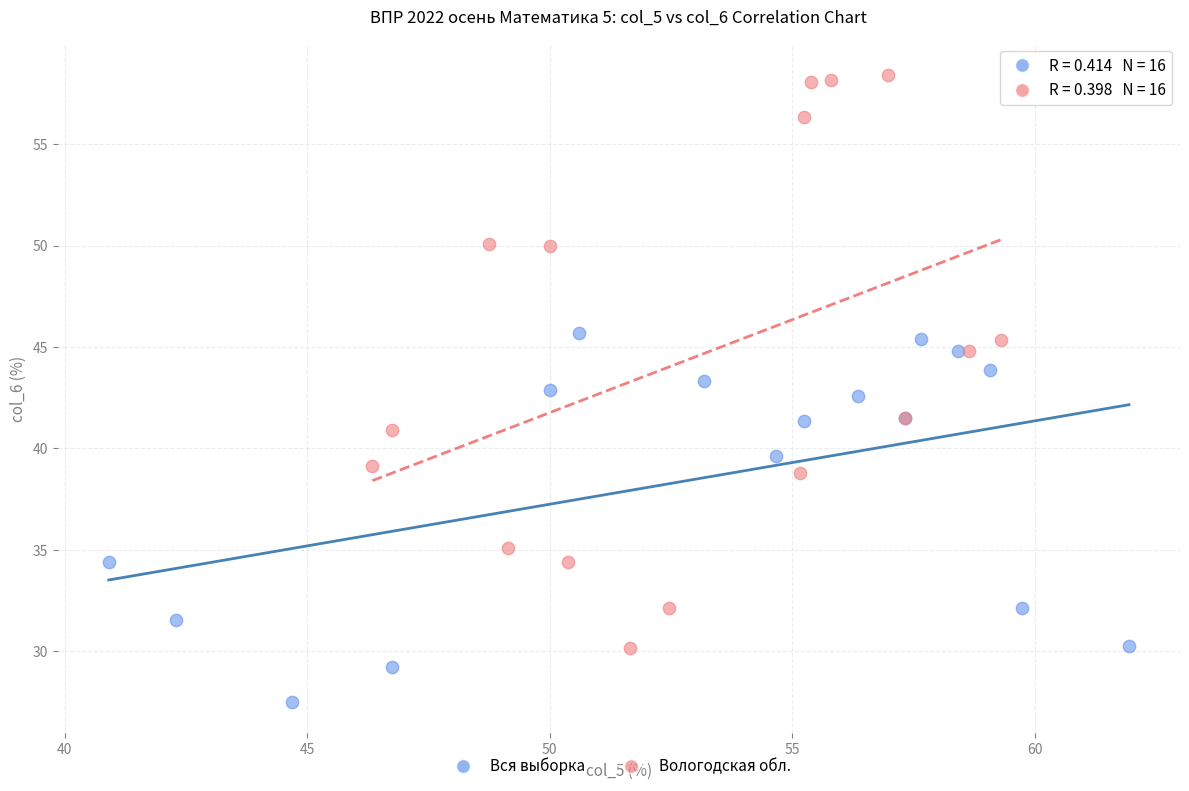

Which series reaches the maximum Y coordinate?

Вологодская обл.